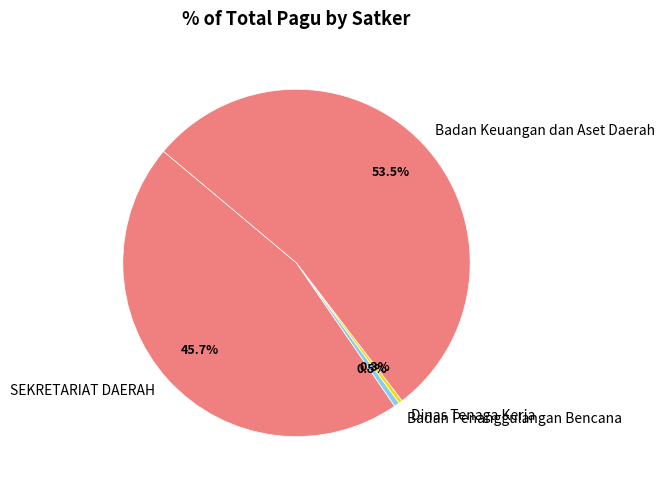

How much of the chart is everything except SEKRETARIAT DAERAH?

54.3%